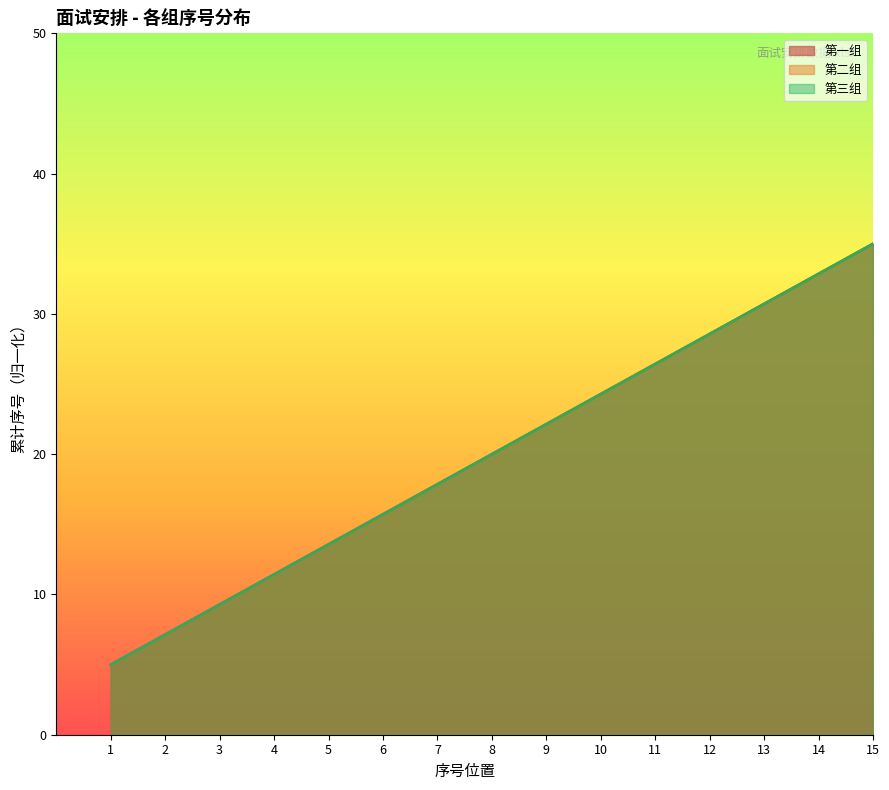

How many data points in 第一组 are above 20?

7